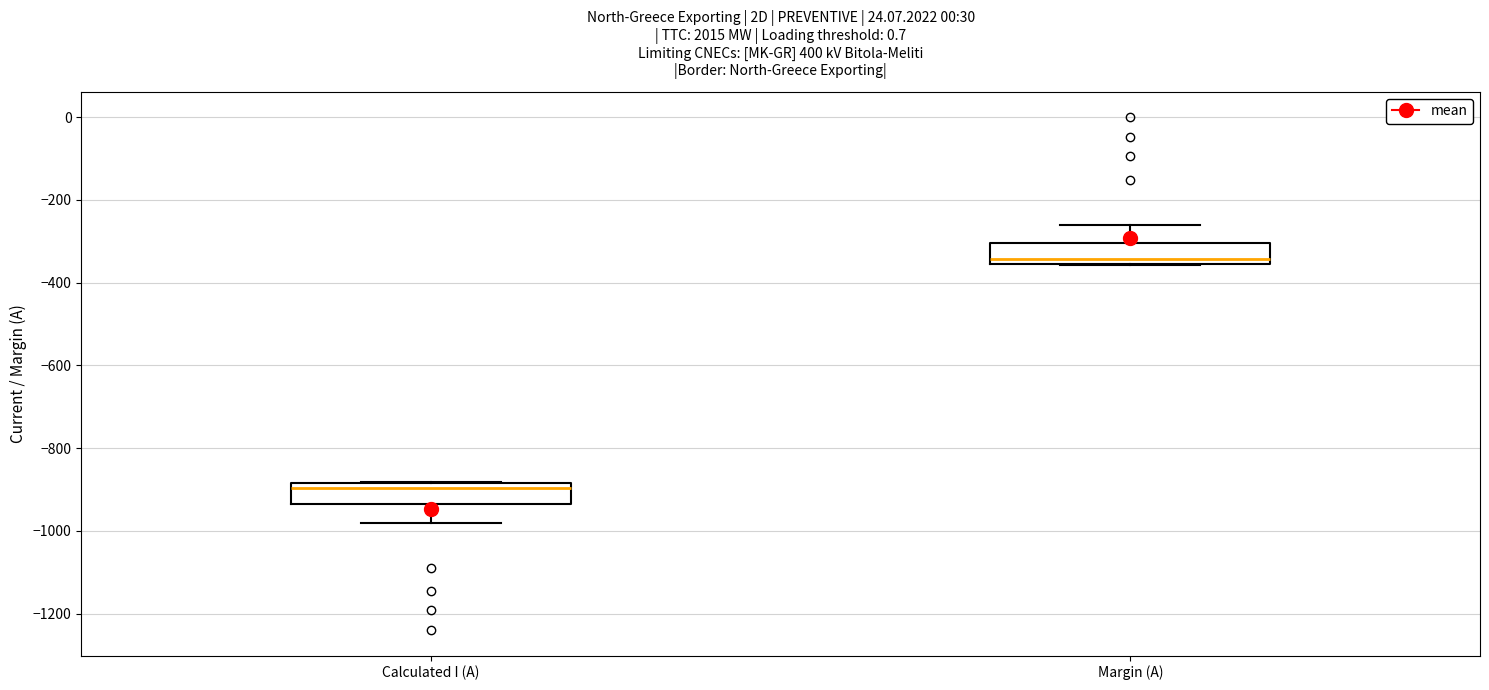

Where is the upper edge of the box for Calculated I (A) on the y-axis? The values are not printed on the chart, so give them approximately, as read against the axis.

-880